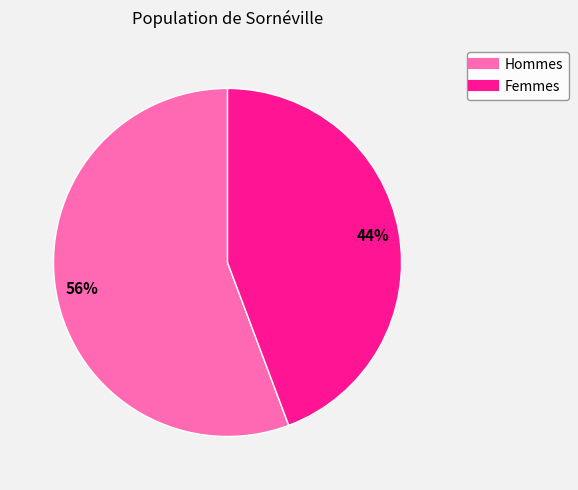

To the nearest percent, what is the average slice percentage?

50%